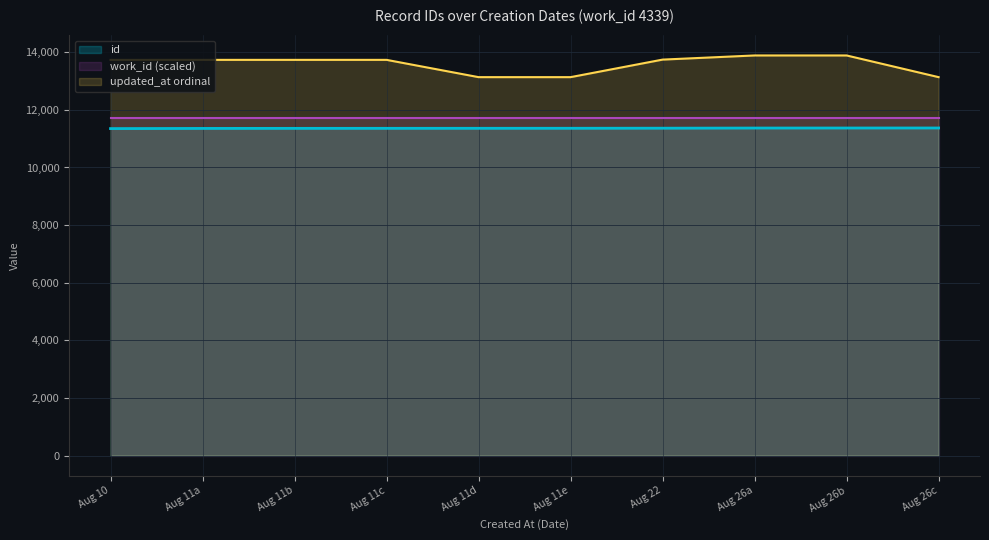

The value of updated_at ordinal at Aug 26b is 13889.0. True or false?

True